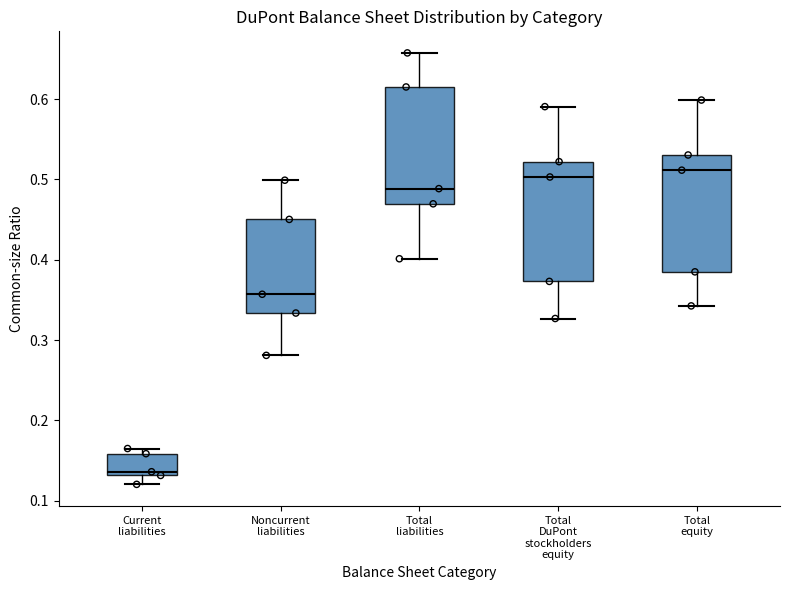

Reading left to right, transcribe this box plot: for each box, give where its median line is, the range the box spans, and where its two whiskers end, as read against the y-axis. The values are not printed on the chart, so give them approximately, as read against the axis.

Current liabilities: median 0.14, box 0.13 to 0.16, whiskers 0.12 to 0.16 (just above the box's upper edge)
Noncurrent liabilities: median 0.36, box 0.33 to 0.45, whiskers 0.28 to 0.50
Total liabilities: median 0.49, box 0.47 to 0.62, whiskers 0.40 to 0.66
Total DuPont stockholders equity: median 0.50, box 0.37 to 0.52, whiskers 0.33 to 0.59
Total equity: median 0.51, box 0.38 to 0.53, whiskers 0.34 to 0.60